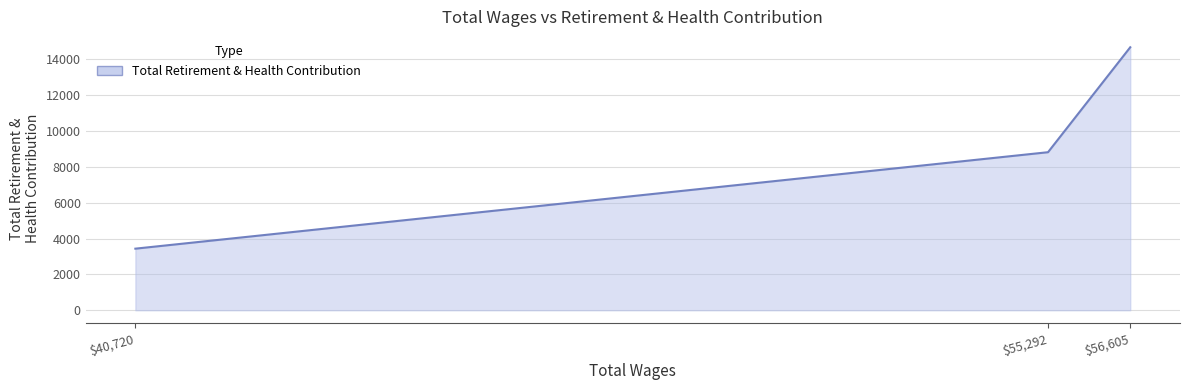

Where is the data nearest to the value 9058?

$55,292